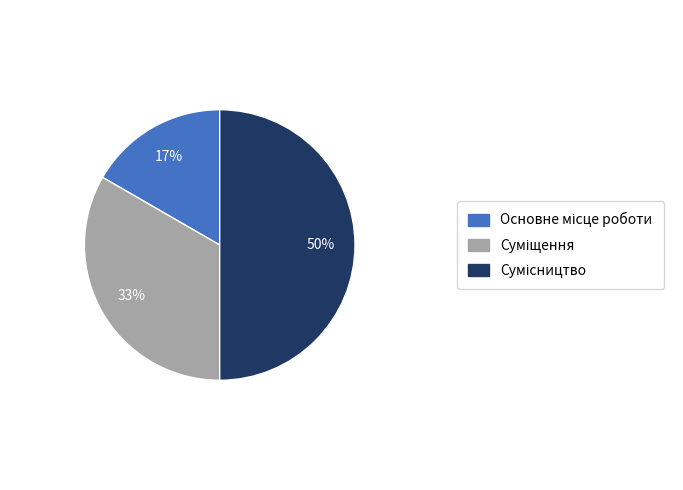

To the nearest percent, what is the average slice percentage?

33%